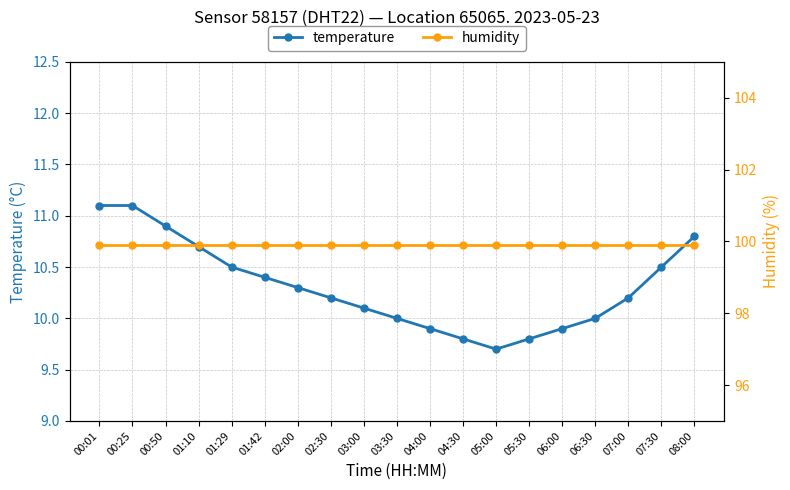

List the labels in order of temperature value, largest first.

00:01, 00:25, 00:50, 08:00, 01:10, 01:29, 07:30, 01:42, 02:00, 02:30, 07:00, 03:00, 03:30, 06:30, 04:00, 06:00, 04:30, 05:30, 05:00